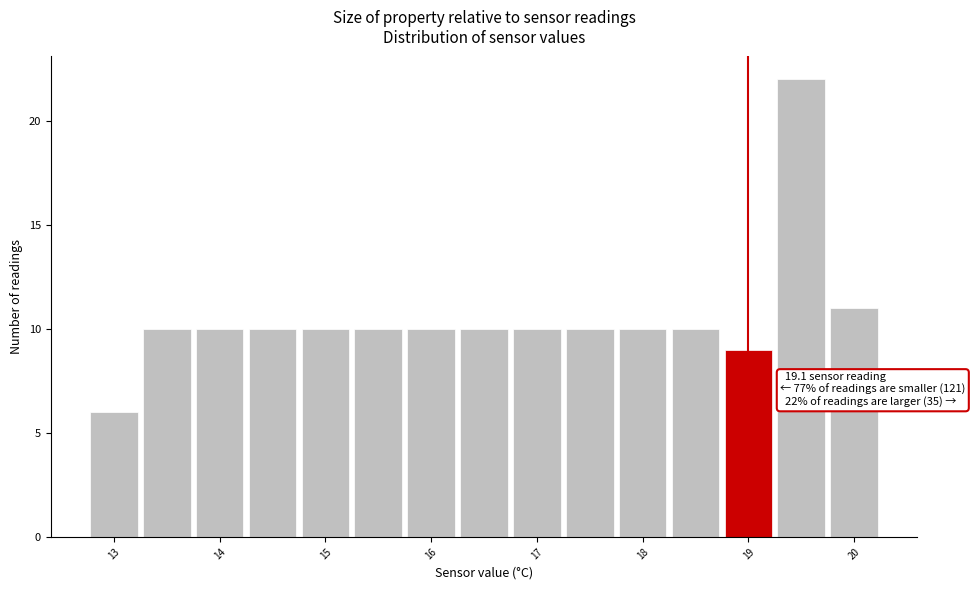

Which range on the x-axis has the tallest bar?

19.25 to 19.75